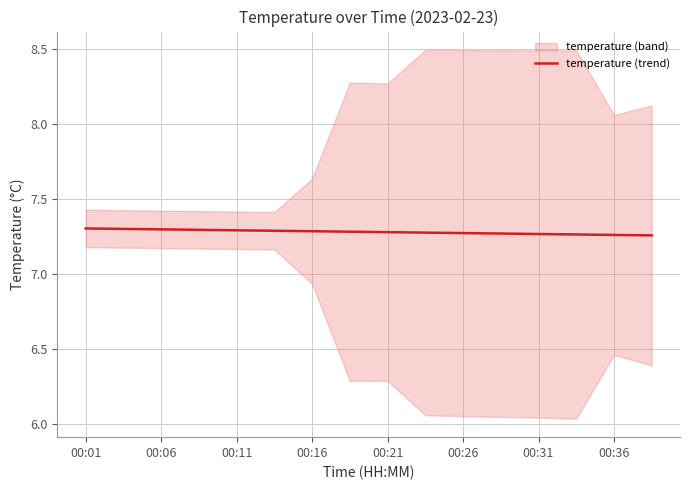

The value of temperature (trend) at 00:06 is 4.5. True or false?

False